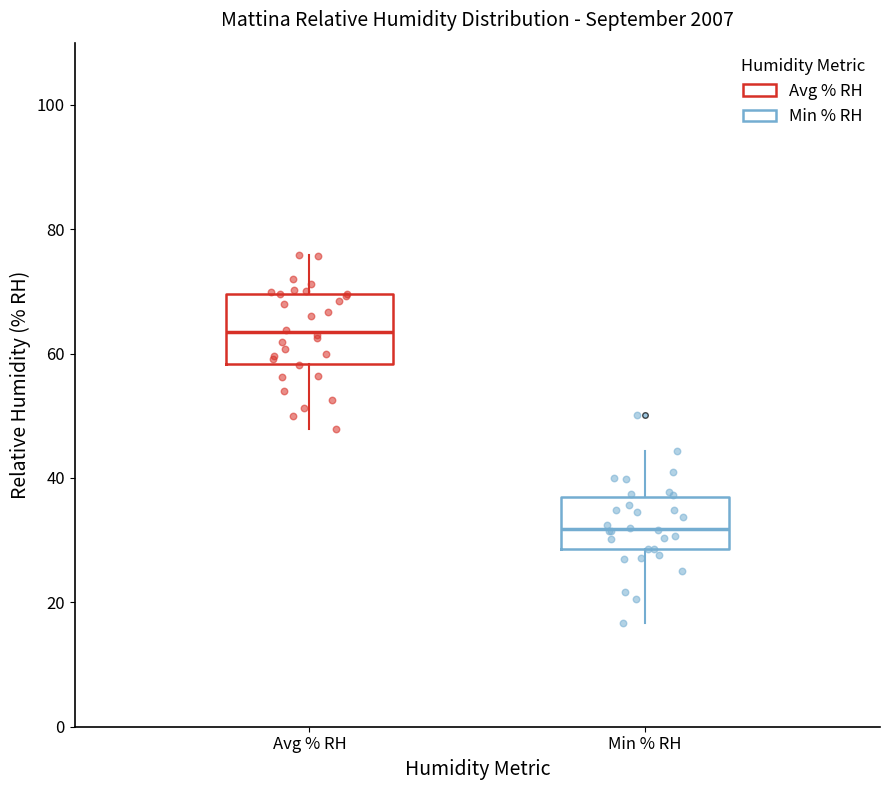

Comparing the boxes themselves (not the whiskers), which one is the tallest?

Avg % RH